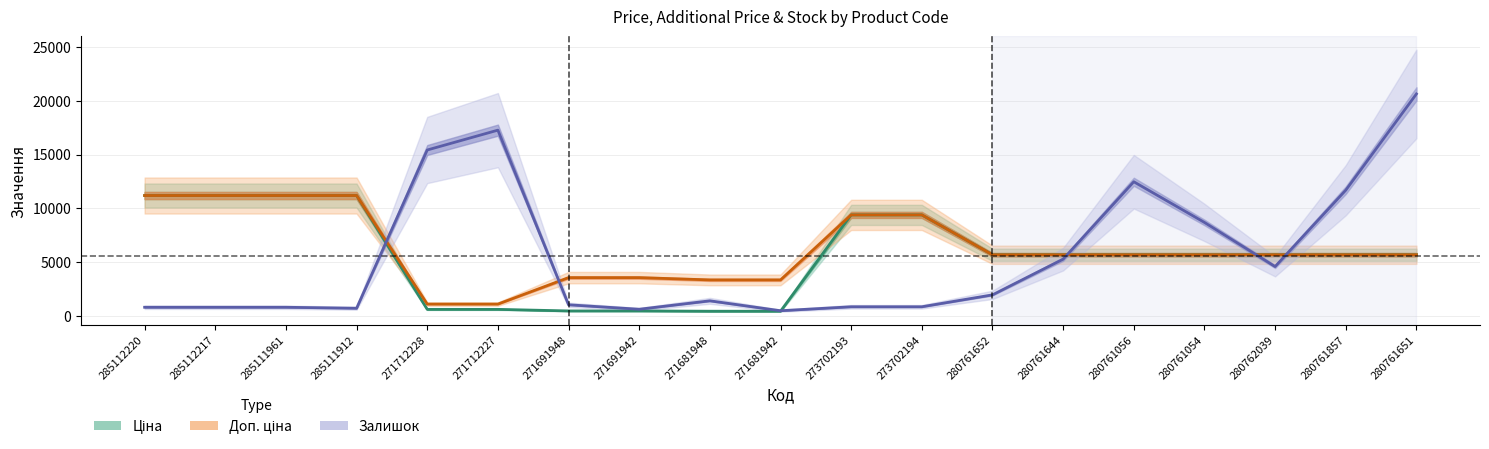

What is the label of the 10th point from the right?

271681942